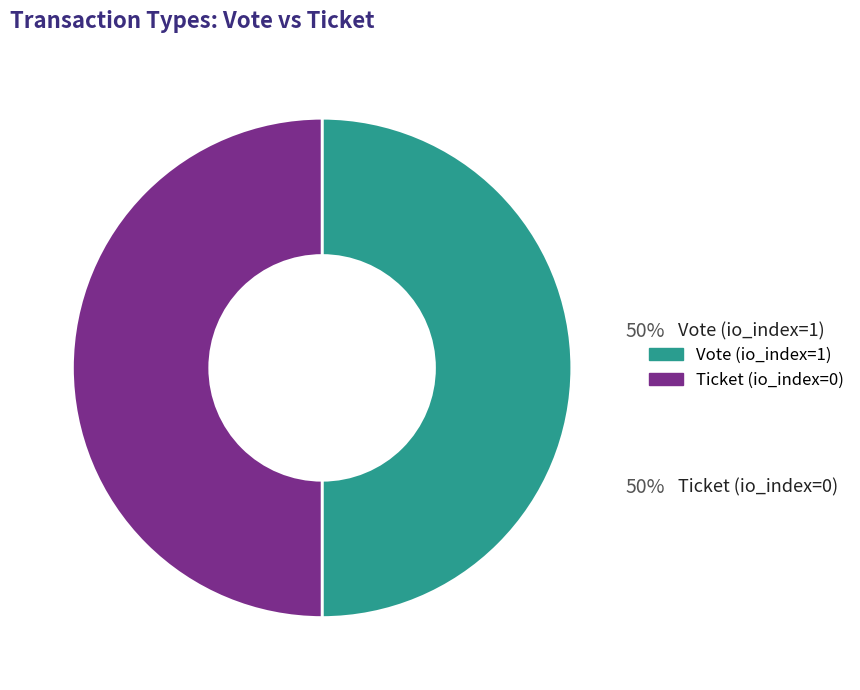

Combined, do Ticket and Vote account for over 50%?

Yes